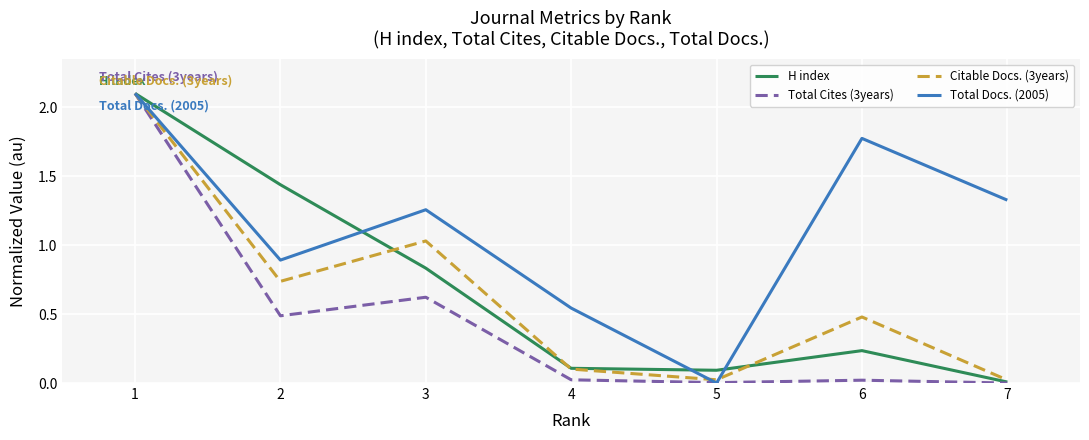

What is the total value across all series at 3?

3.7